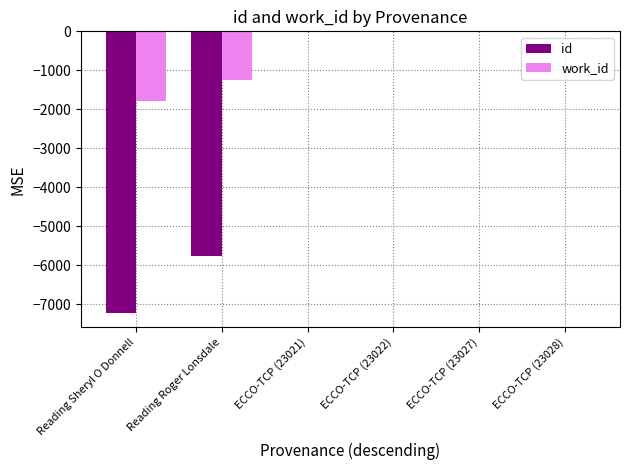

Count the number of data series in this chart.

2